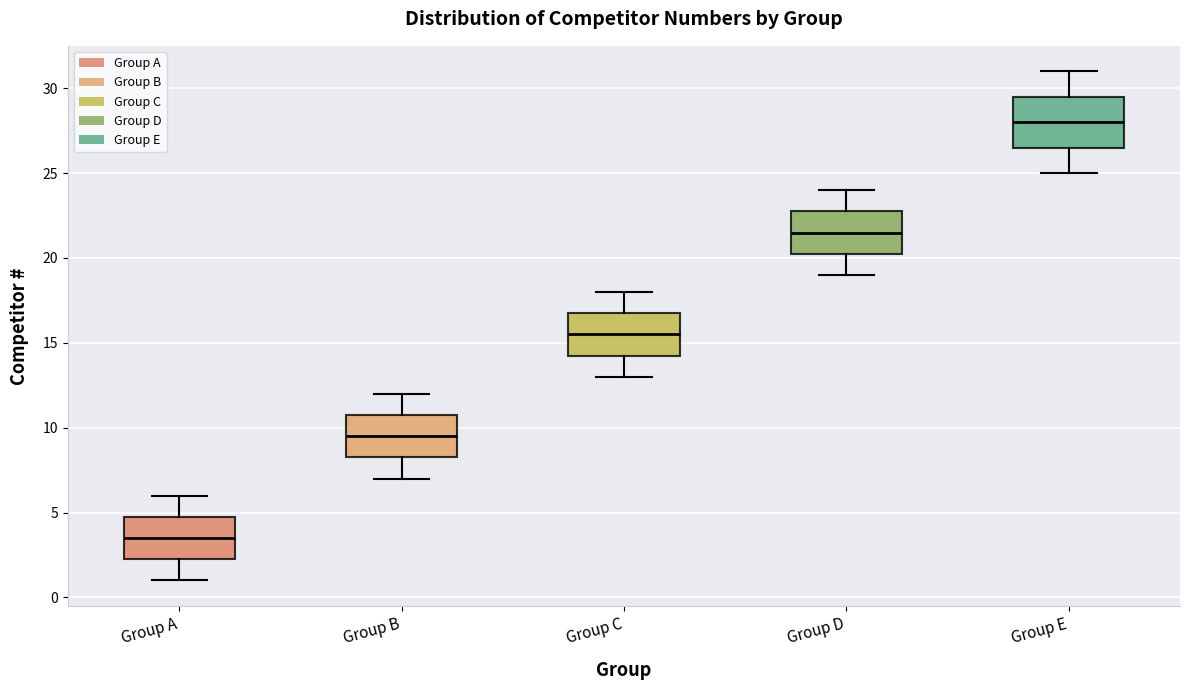

Reading left to right, transcribe this box plot: for each box, give where its median line is, the range the box spans, and where its two whiskers end, as read against the y-axis. The values are not printed on the chart, so give them approximately, as read against the axis.

Group A: median 3.5, box 2.5 to 5.0, whiskers 1.0 to 6.0
Group B: median 9.5, box 8.5 to 11.0, whiskers 7.0 to 12.0
Group C: median 15.5, box 14.5 to 17.0, whiskers 13.0 to 18.0
Group D: median 21.5, box 20.5 to 23.0, whiskers 19.0 to 24.0
Group E: median 28.0, box 26.5 to 29.5, whiskers 25.0 to 31.0